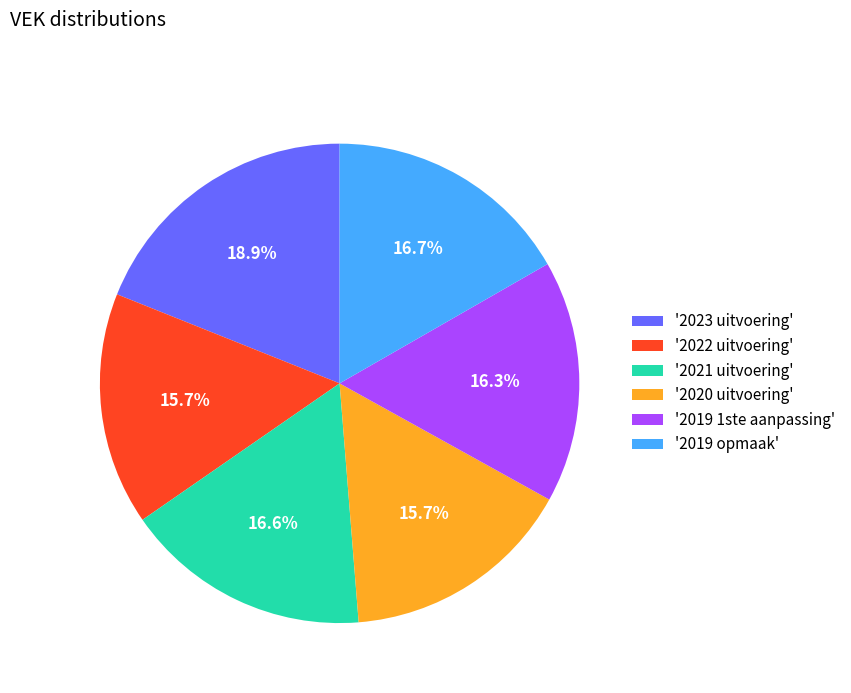

Which category has the biggest portion of the pie?

'2023 uitvoering'